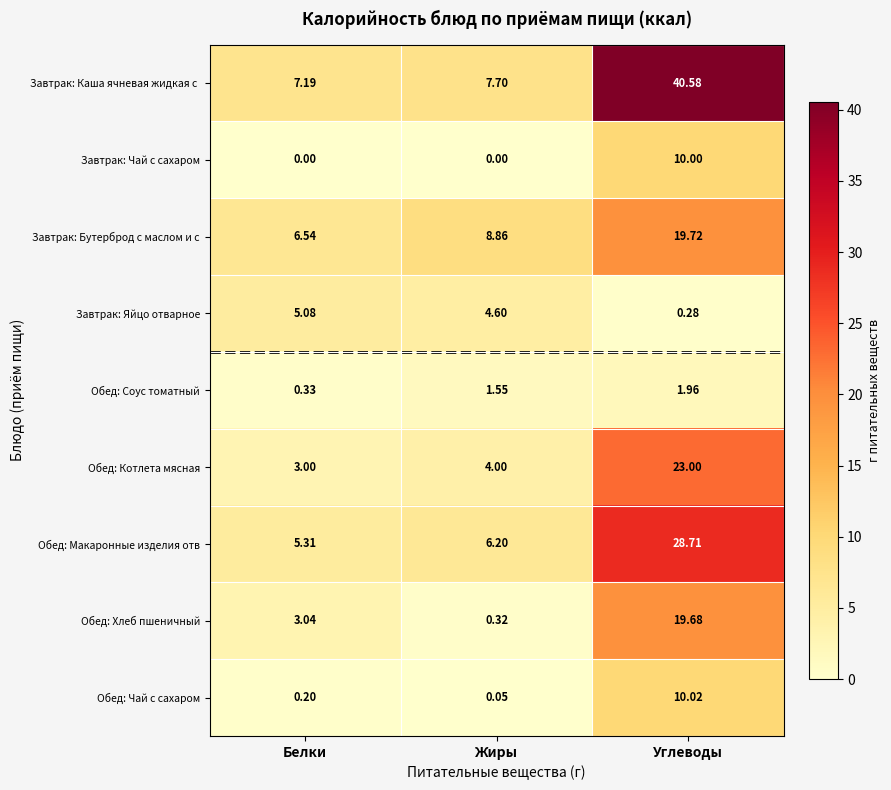

At which label is Обед: Чай с сахаром closest to 5?

Белки